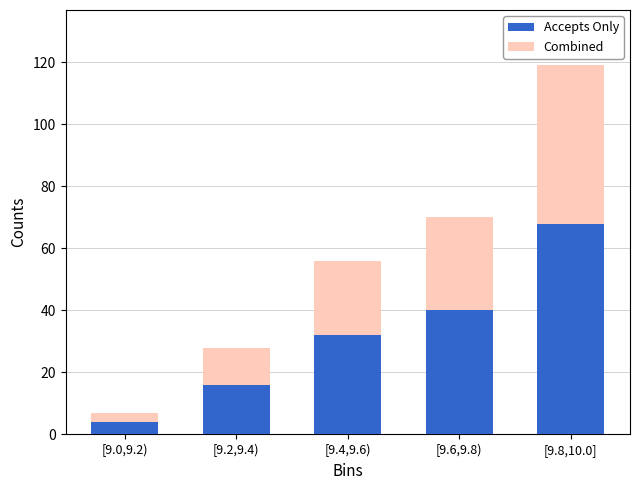

Reading left to right, transcribe the values for Accepts Only.

[9.0,9.2)=4	[9.2,9.4)=16	[9.4,9.6)=32	[9.6,9.8)=40	[9.8,10.0]=68